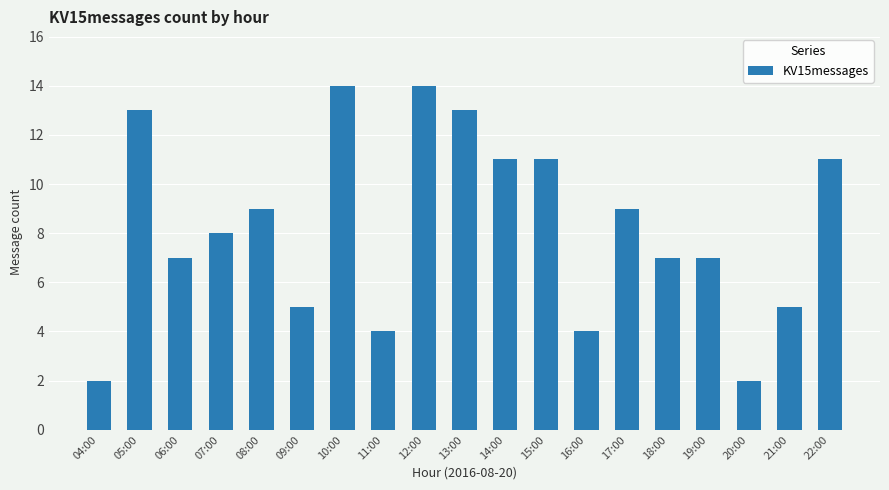

What is the maximum value shown in the chart?

14